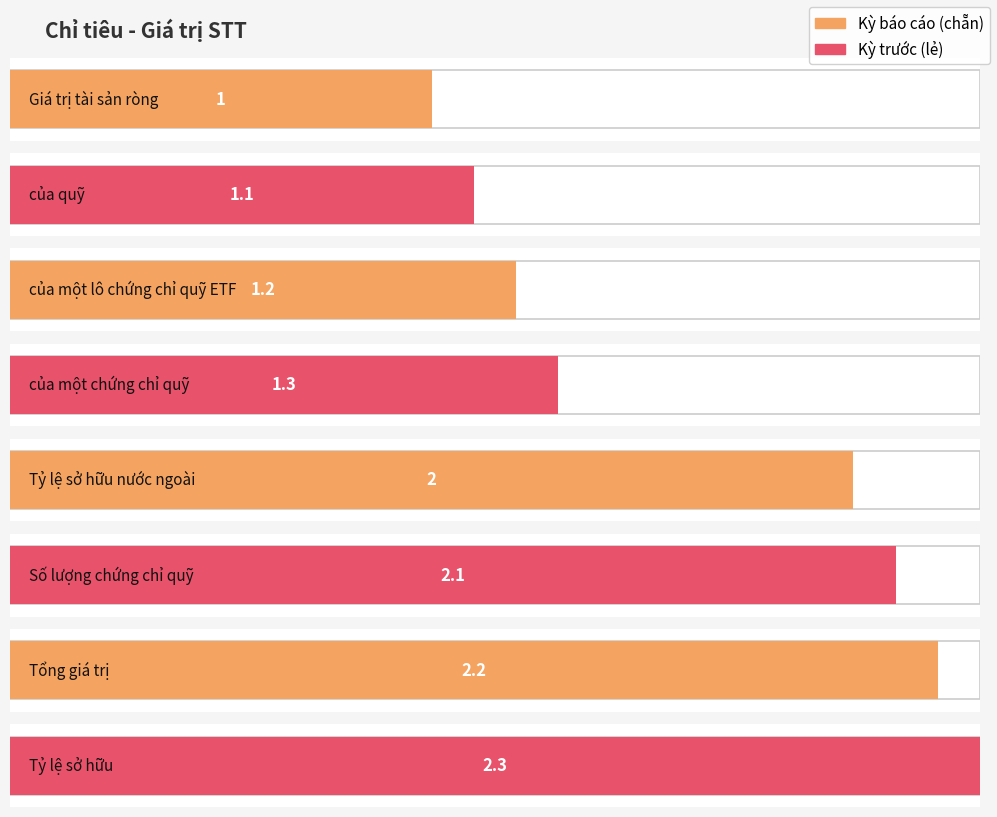

Are the bars grouped side by side (vs. stacked)?

Yes